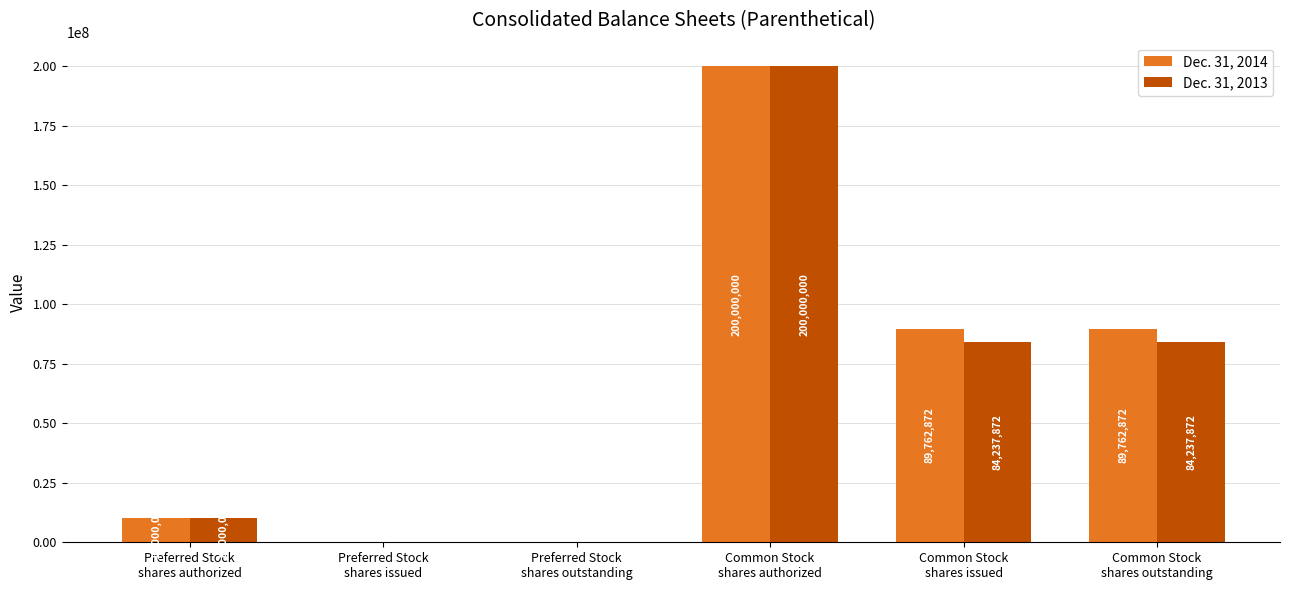

What is the highest value of the Dec. 31, 2014 series?

200000000